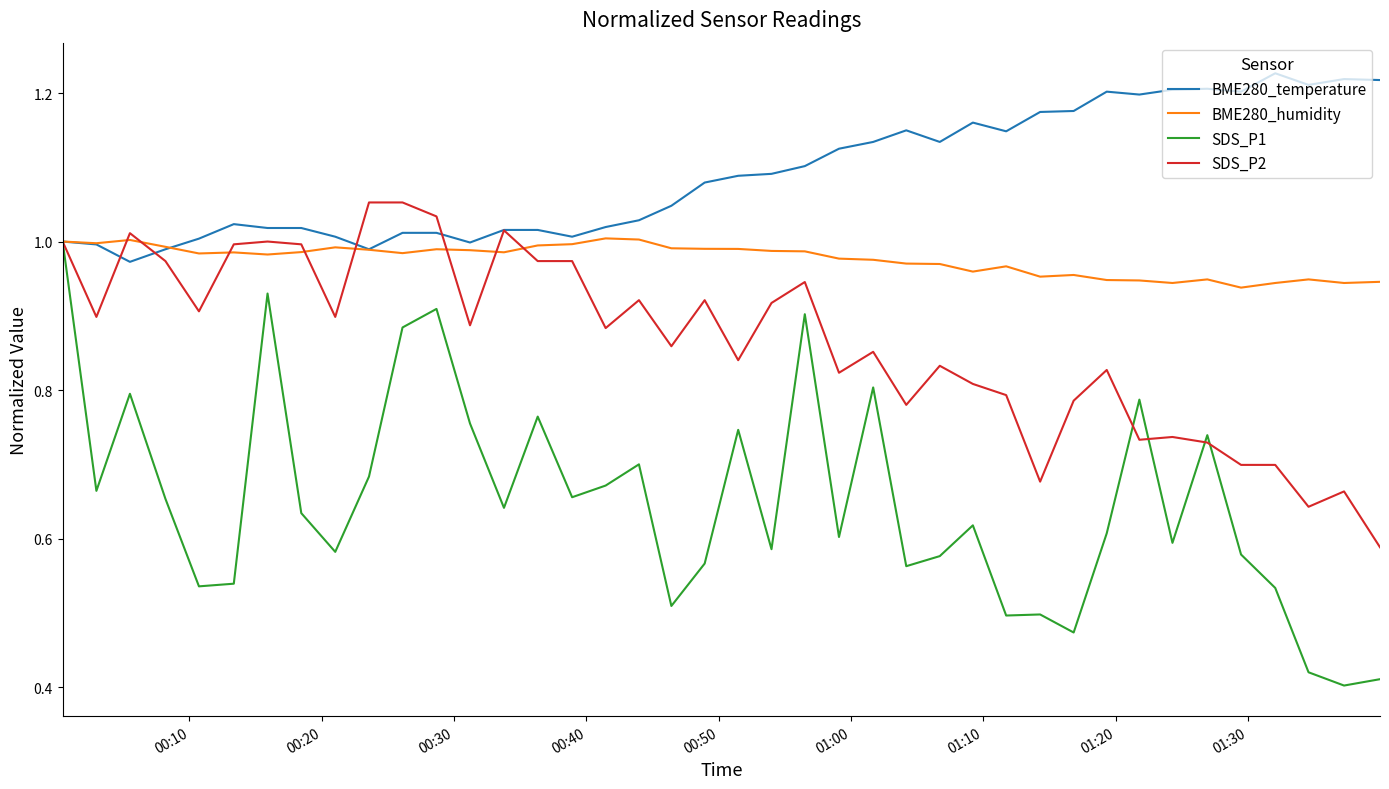

Which series has the largest range (max minus min)?

SDS_P1